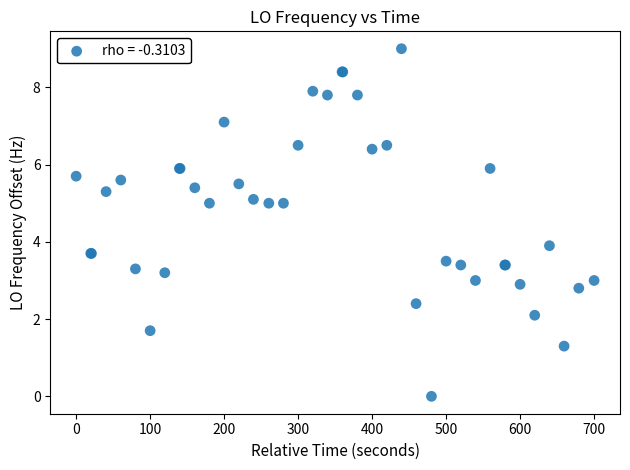

What Y value in the scatter plot is closest to 4?

3.9